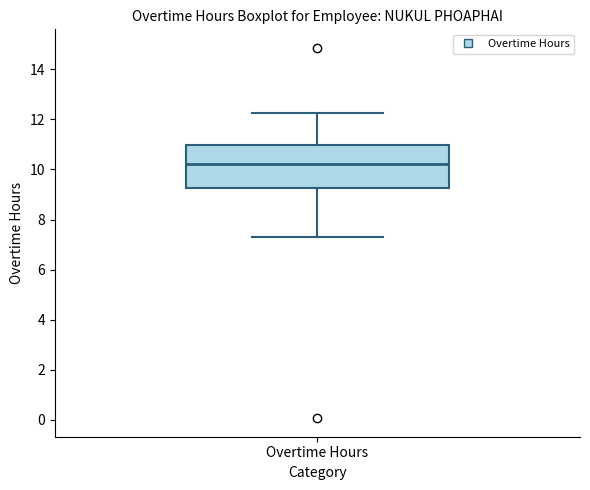

Transcribe this box plot: give where the median line is, the range the box spans, and where the two whiskers end, as read against the y-axis. The values are not printed on the chart, so give them approximately, as read against the axis.

median 10.2, box 9.2 to 11.0, whiskers 7.4 to 12.2